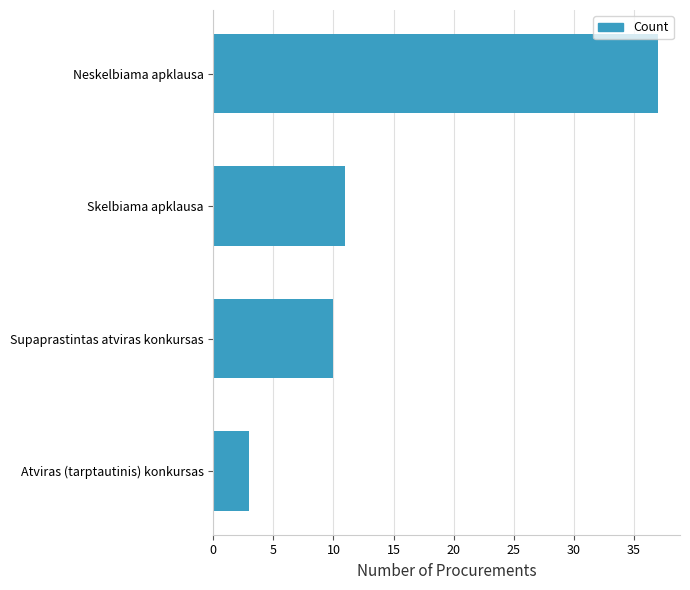

What is the smallest value displayed?

3